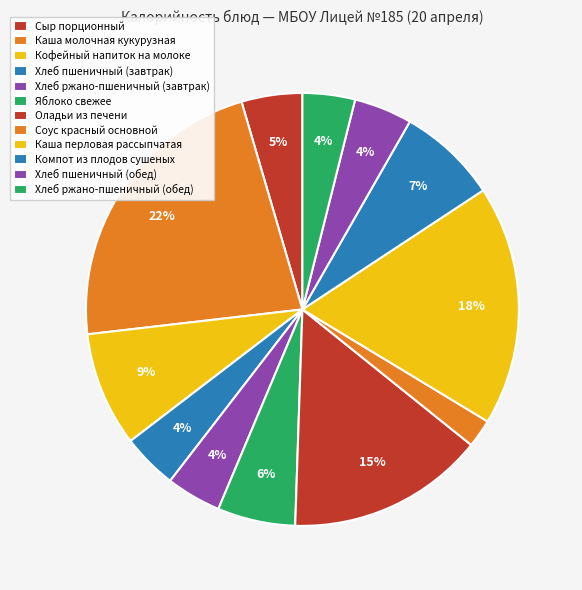

The Хлеб пшеничный (завтрак) slice represents 1% of the pie. True or false?

False